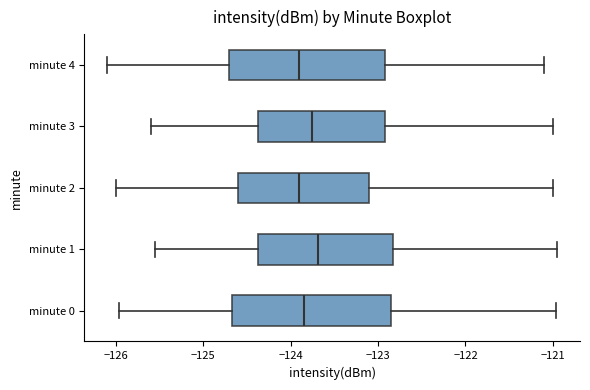

Reading bottom to top, transcribe this box plot: for each box, give where its median line is, the range the box spans, and where its two whiskers end, as read against the x-axis. The values are not printed on the chart, so give them approximately, as read against the axis.

minute 0: median -123.8, box -124.7 to -122.8, whiskers -126.0 to -121.0
minute 1: median -123.7, box -124.4 to -122.8, whiskers -125.5 to -120.9
minute 2: median -123.9, box -124.6 to -123.1, whiskers -126.0 to -121.0
minute 3: median -123.7, box -124.4 to -122.9, whiskers -125.6 to -121.0
minute 4: median -123.9, box -124.7 to -122.9, whiskers -126.1 to -121.1